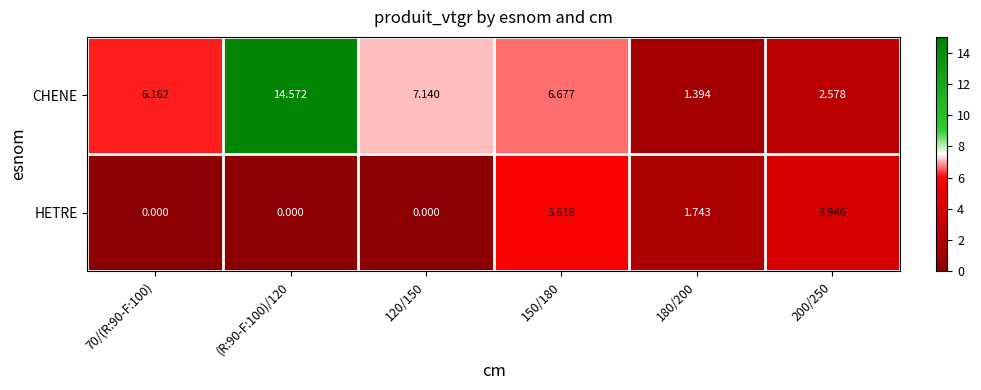

Which series has the largest total across all categories?

CHENE